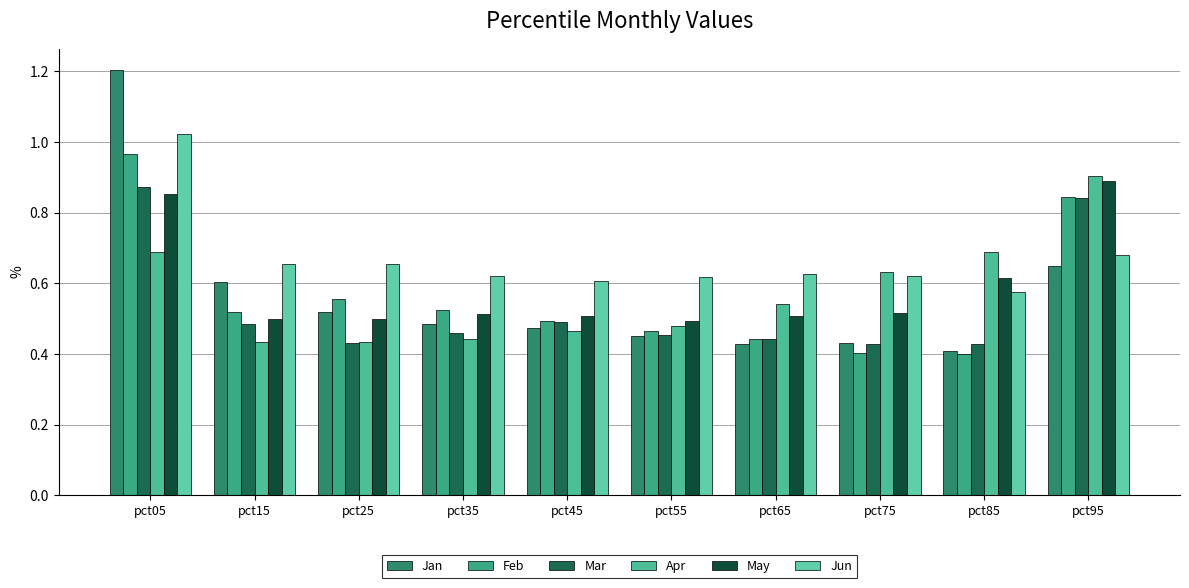

What is the approximate value of Jun at pct75?

0.6